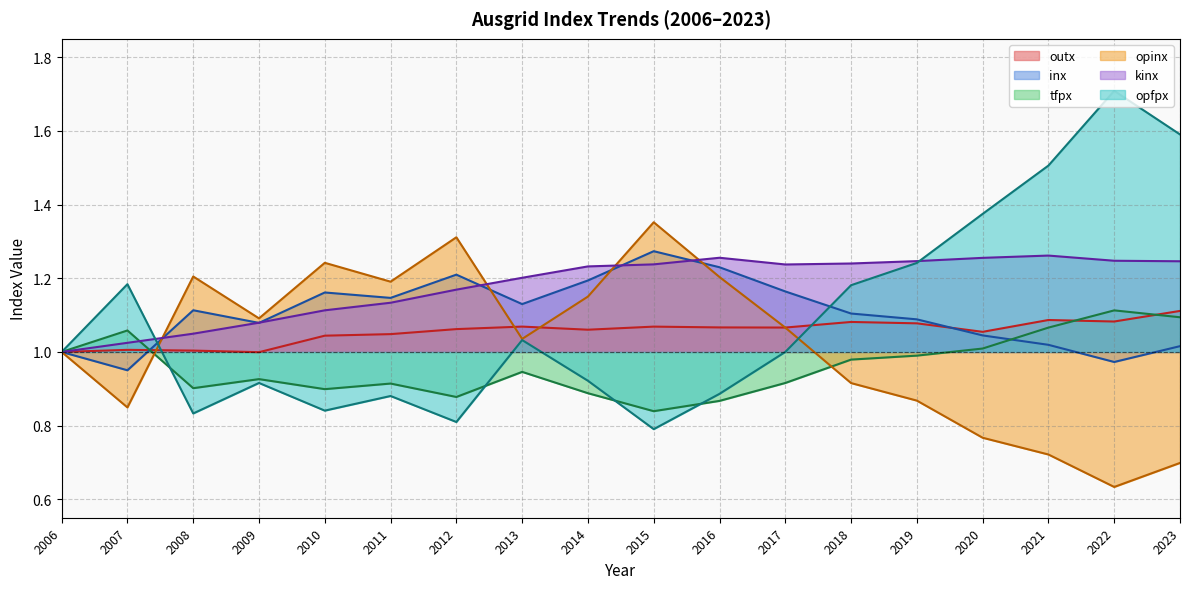

How many lines are shown in the chart?

6